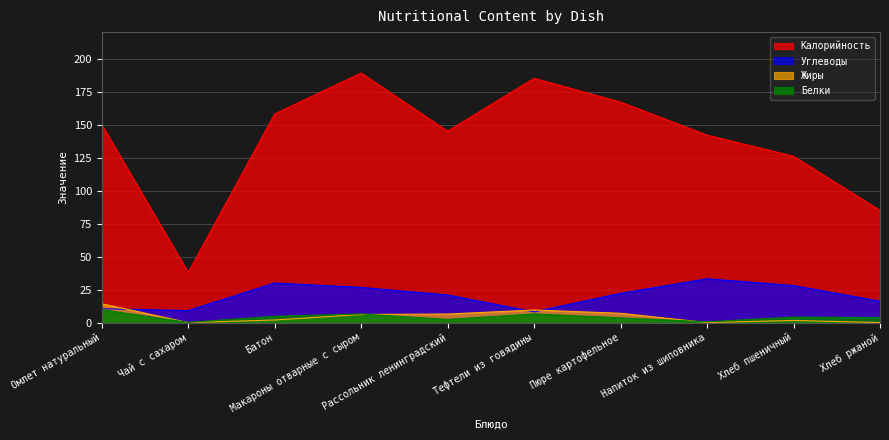

What is the label of the 8th point from the left?

Напиток из шиповника